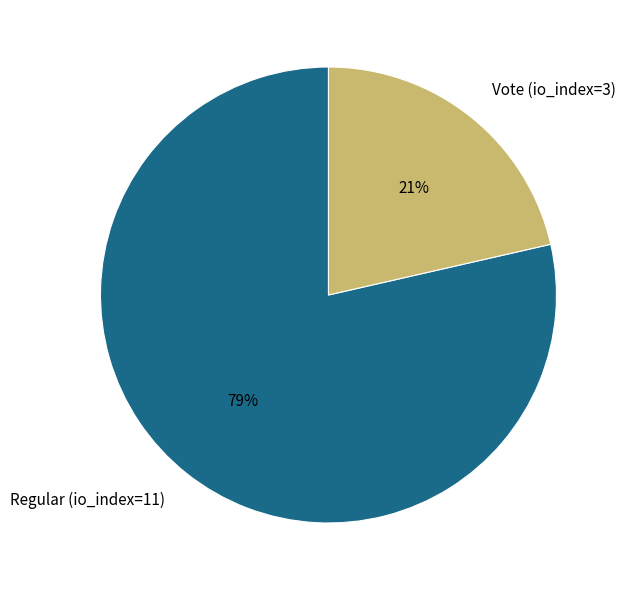

Which category has the biggest portion of the pie?

Regular (io_index=11)